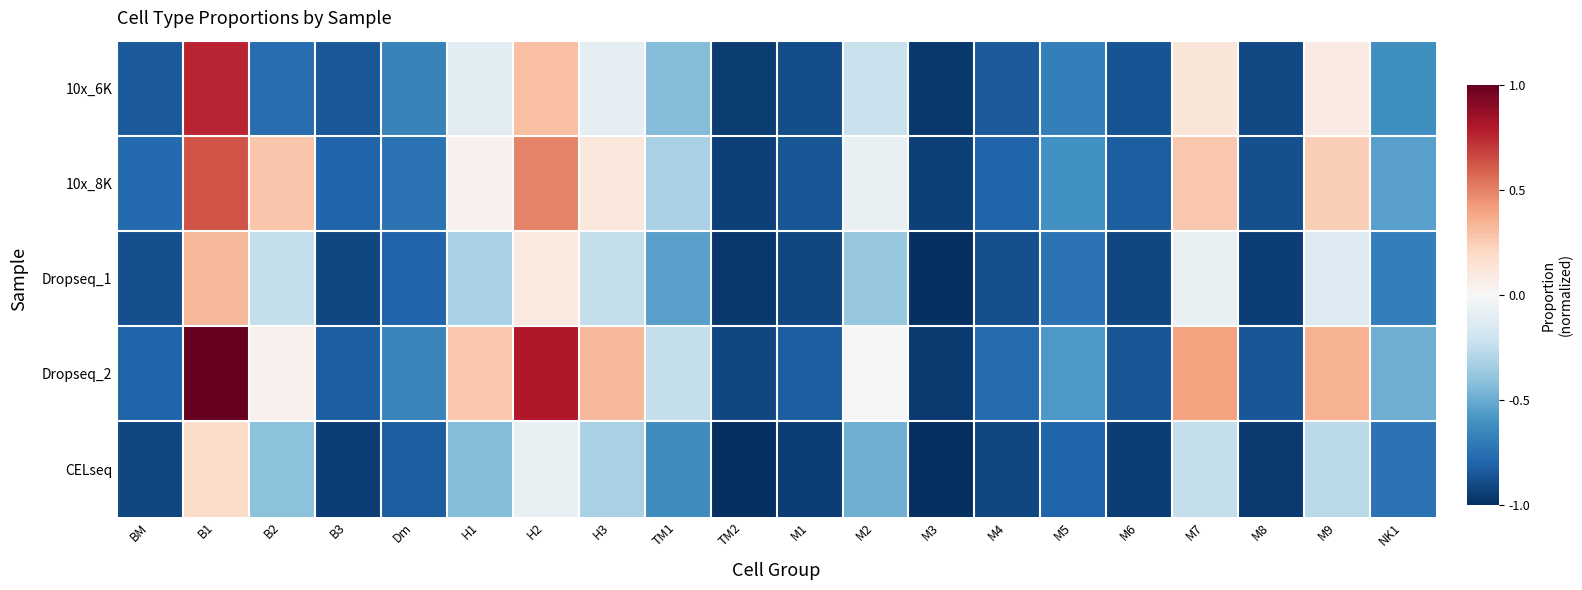

What is the difference between the highest and lowest values at M4?

0.1